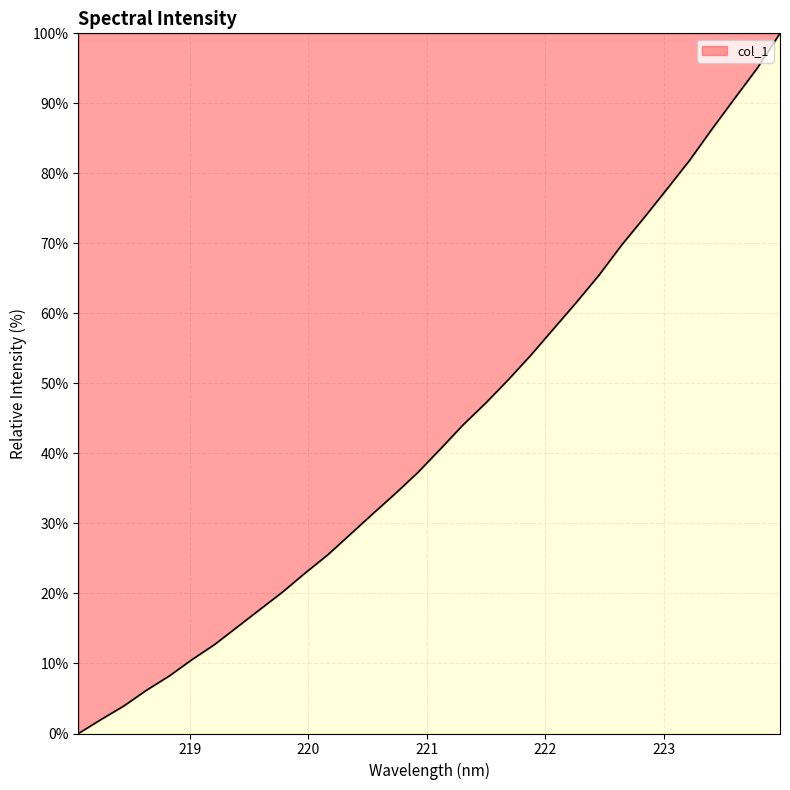

What is the maximum value shown in the chart?

100.0